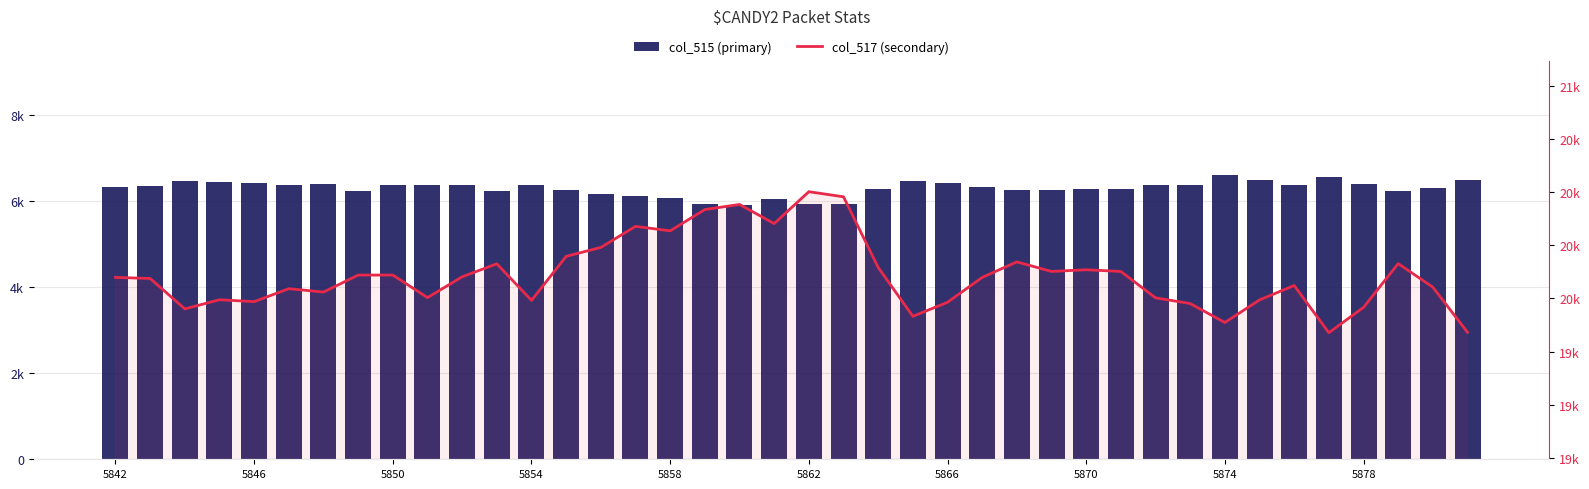

What is the total value across all series at 25?

26424